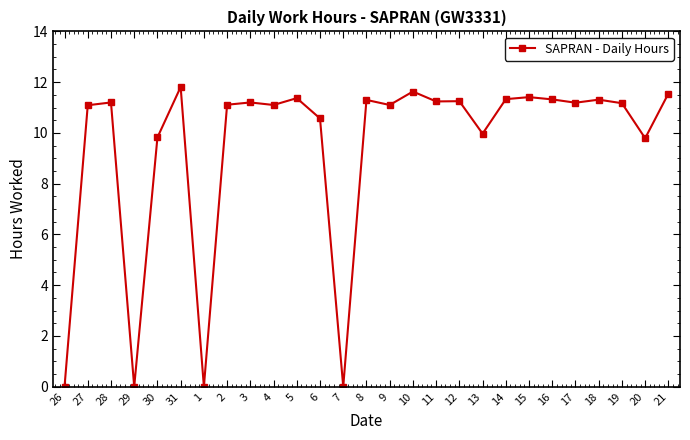

What is the difference between the maximum and second lowest values?

11.8